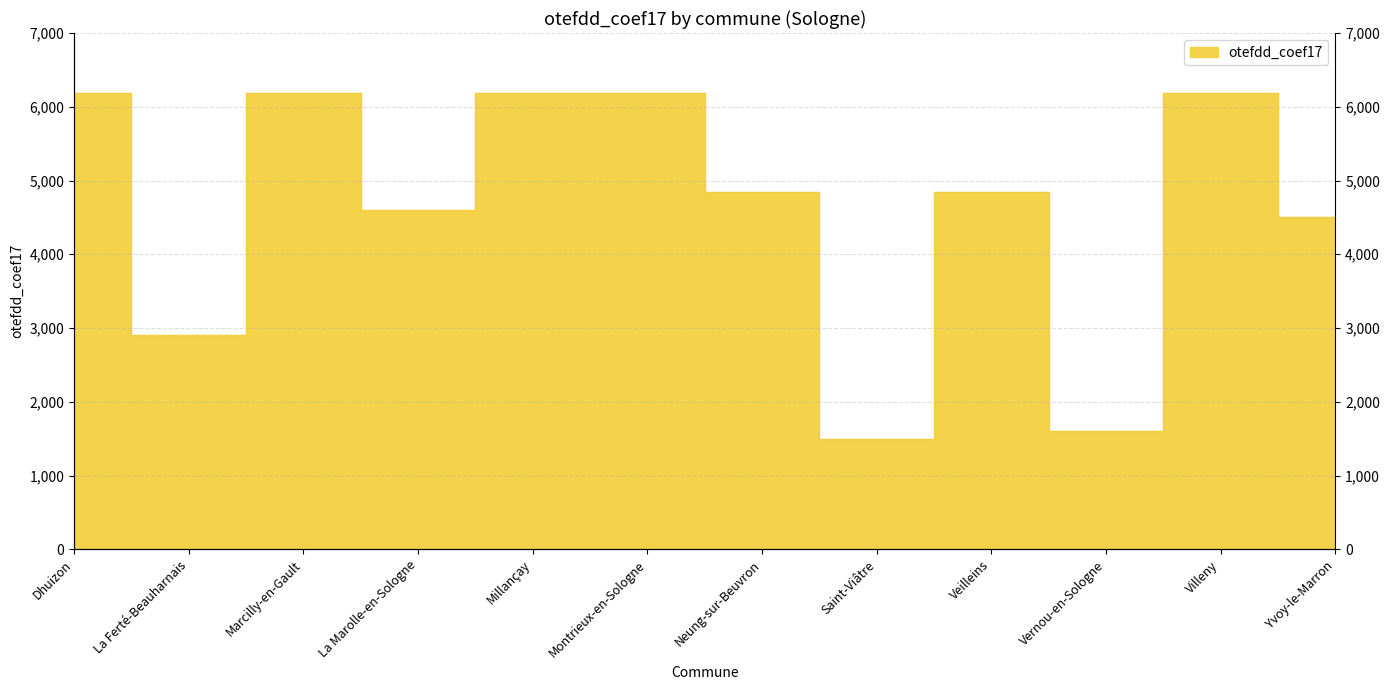

How many categories are shown in the chart?

12